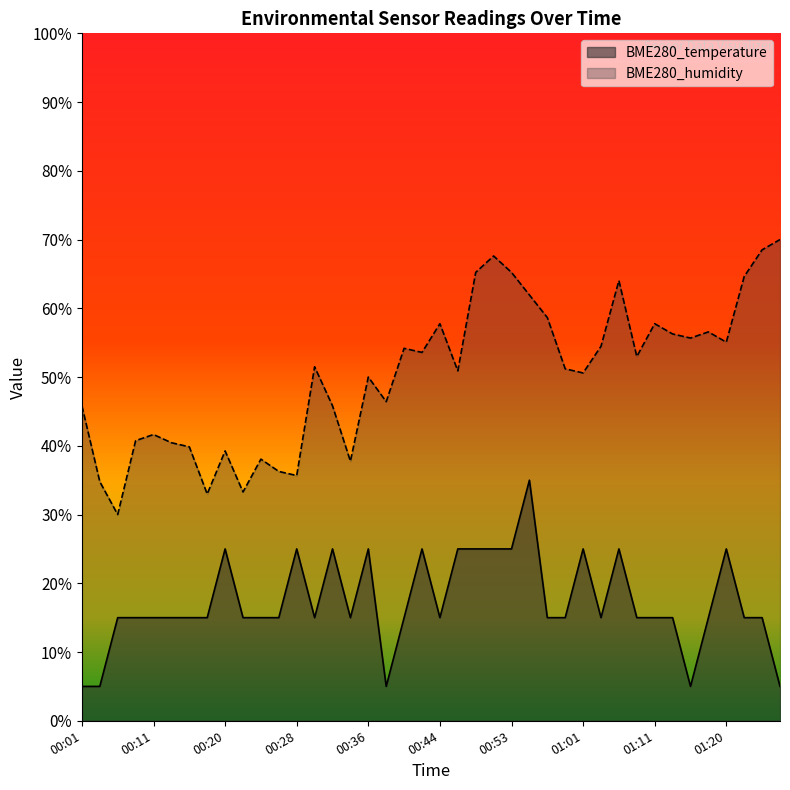

Which series has the largest total across all categories?

BME280_humidity